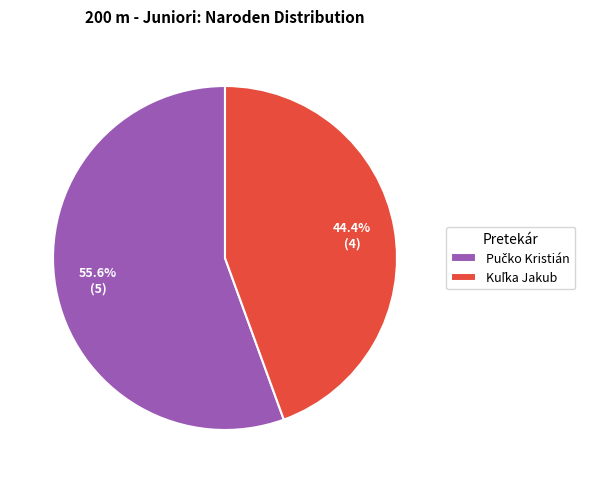

Is there any slice that represents more than half of the pie?

Yes